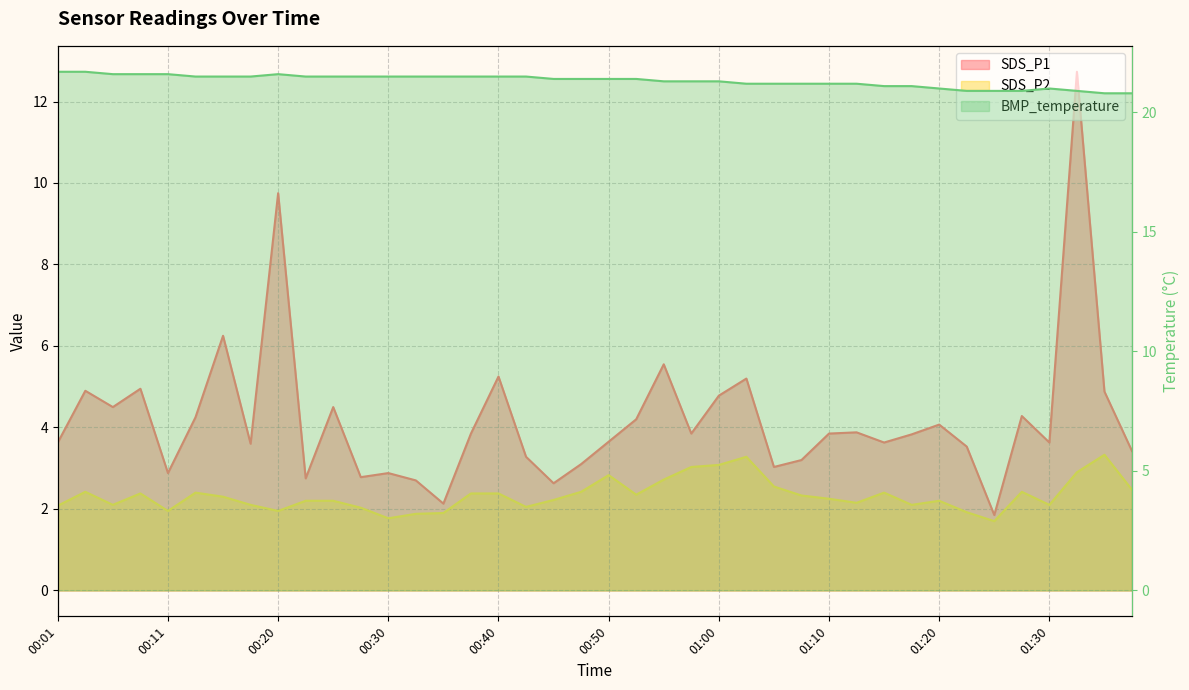

Read the BMP_temperature value at 00:18.

21.5